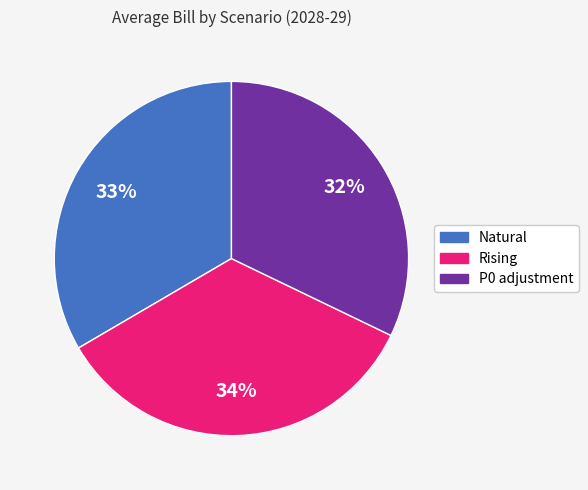

Which slice is the largest?

Rising